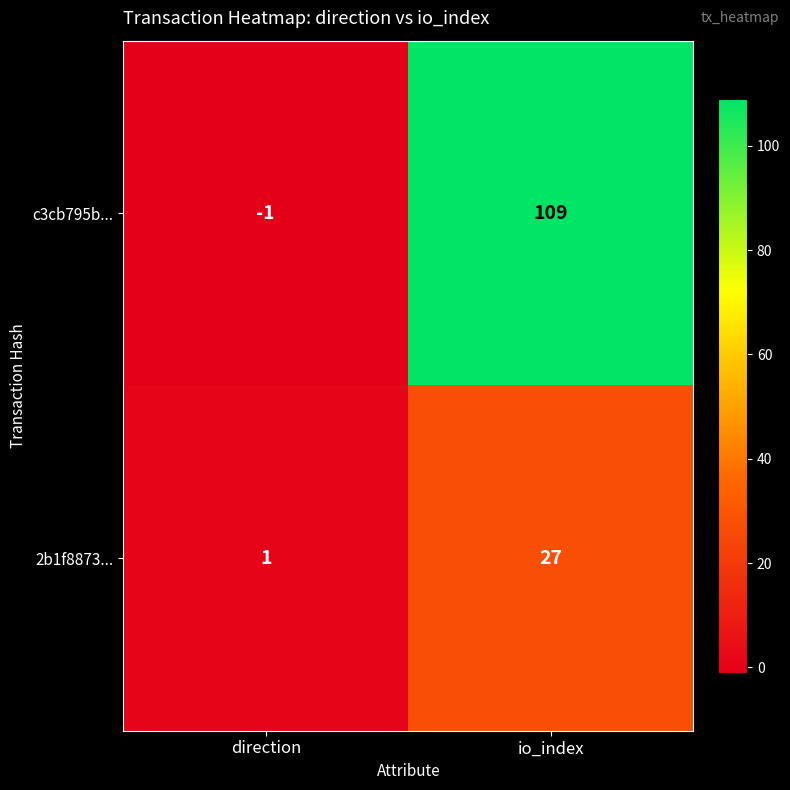

How many data points in c3cb795b... are less than 109?

1